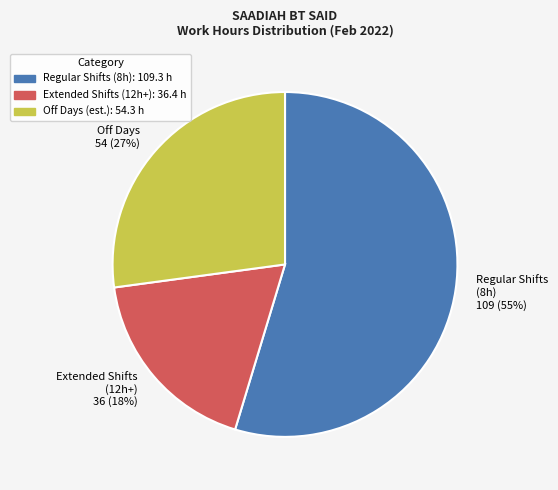

What is the majority slice?

Regular Shifts (8h)